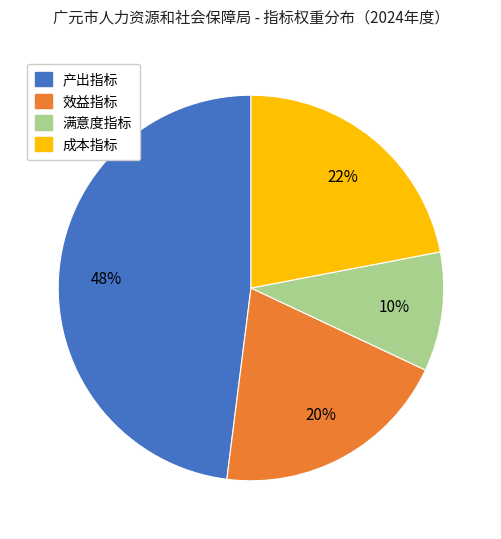

Is there any slice that represents more than half of the pie?

No